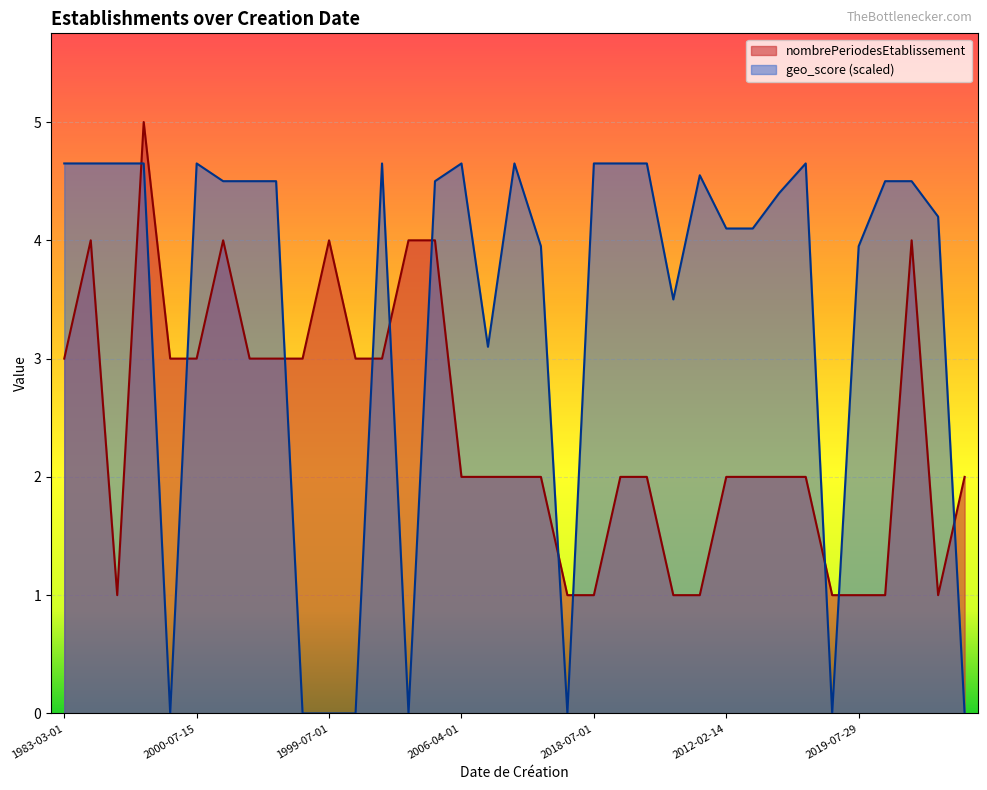

What is the lowest value of the nombrePeriodesEtablissement series?

1.0